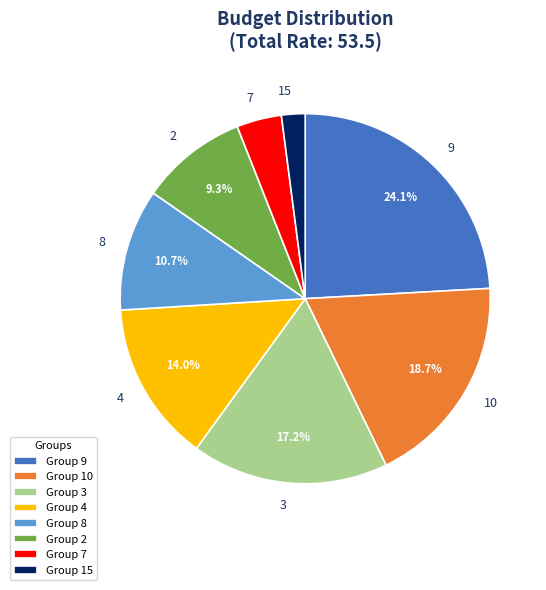

Approximately how many times larger is the value at 9 compared to 4?

1.7